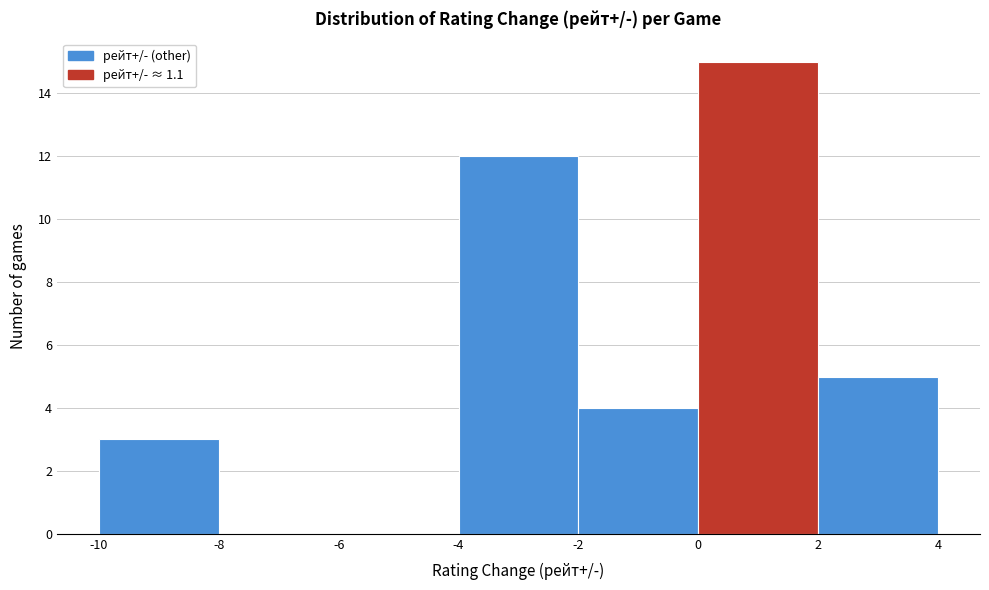

Reading left to right, transcribe this chart: for each bar, give the range it covers on the x-axis and its height. The values are not printed on the chart, so give them approximately, as read against the axis.

-10 to -8: 3
-8 to -6: 0
-6 to -4: 0
-4 to -2: 12
-2 to 0: 4
0 to 2: 15
2 to 4: 5